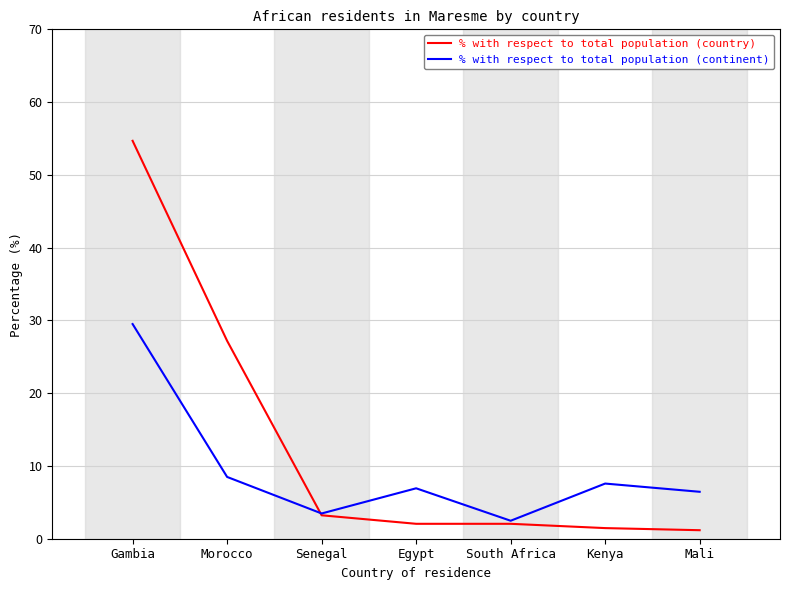

What is the minimum value for % with respect to total population (continent)?

2.5